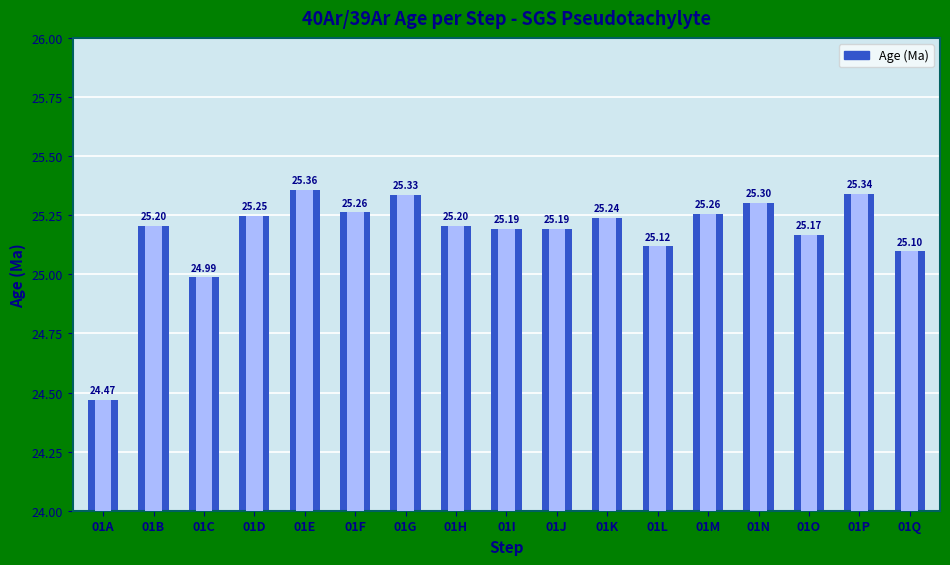

What is the sum of all values?

428.0